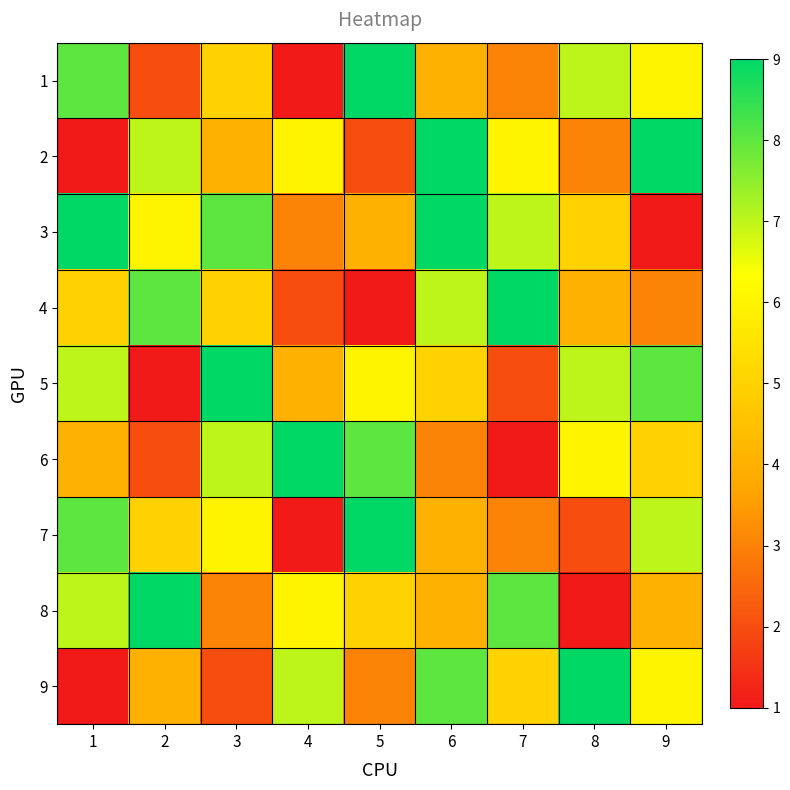

At how many categories does at least one series exceed 1?

9